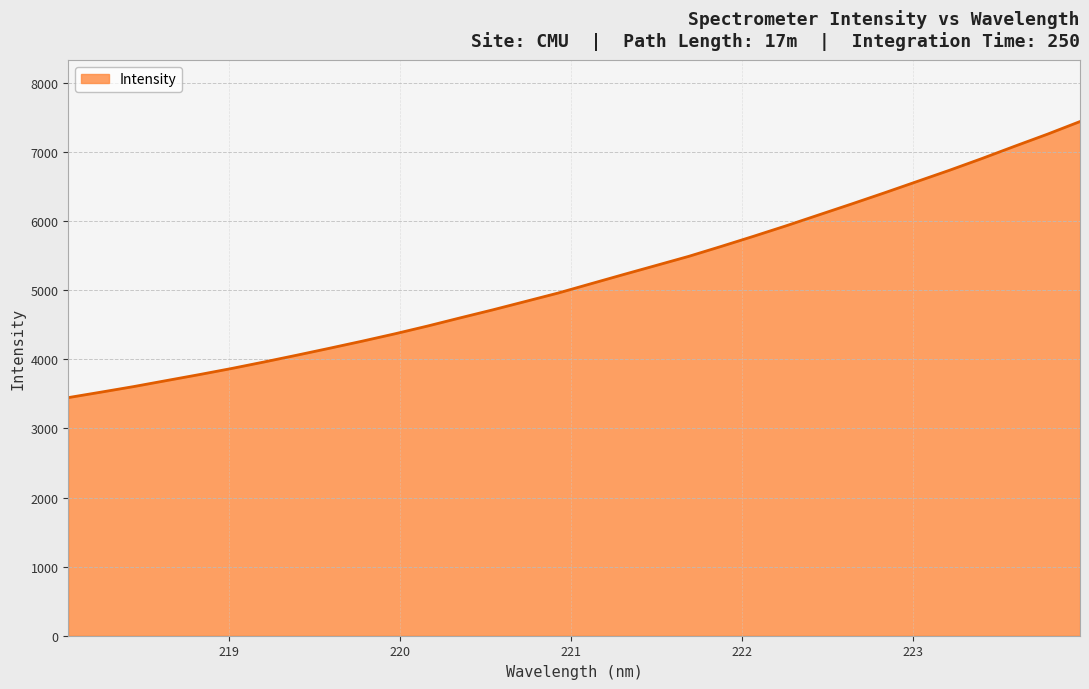

What is the greatest value displayed?

7441.9